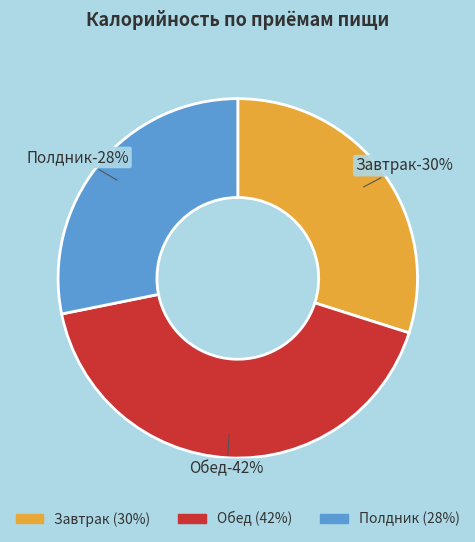

The Завтрак slice represents 17% of the pie. True or false?

False